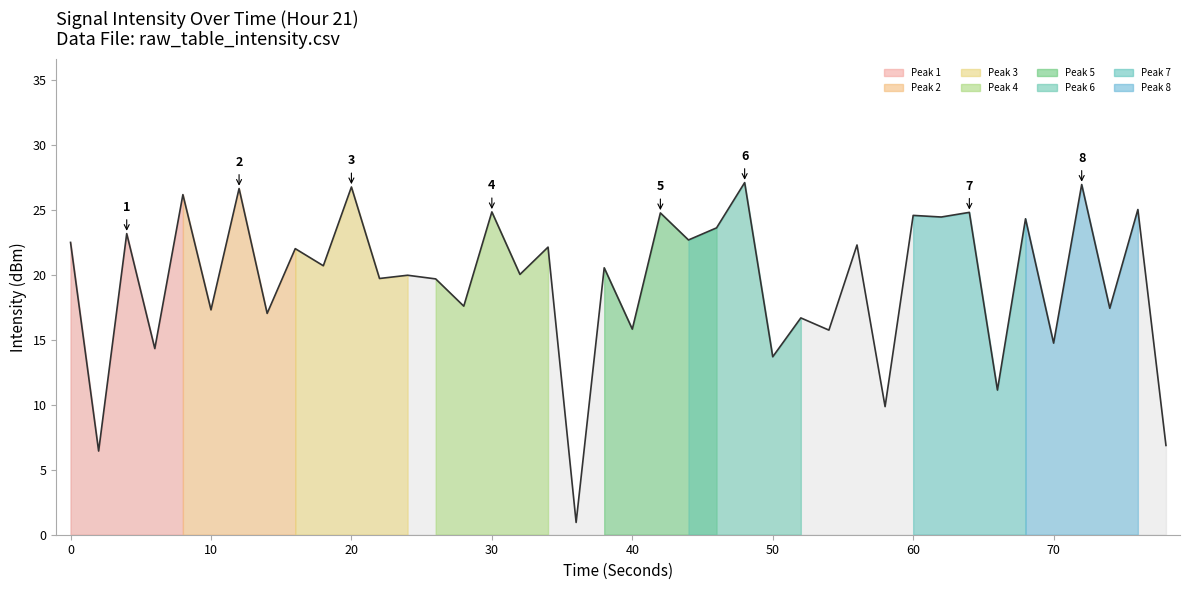

Does the chart display data point markers on the line(s)?

No